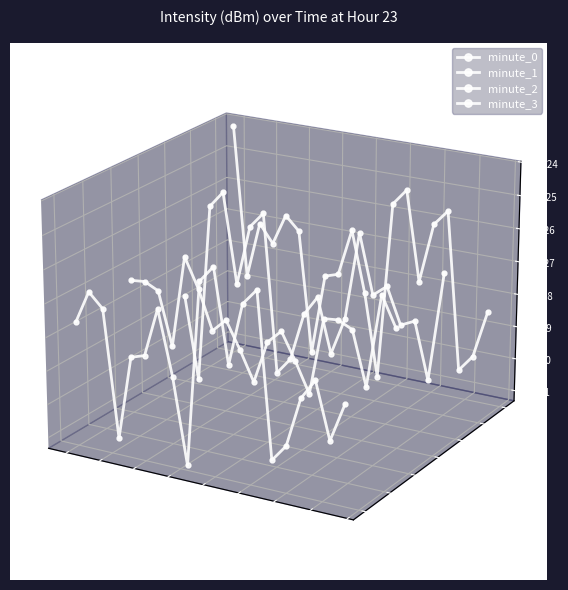

Between 35 and 5, which is larger?

5